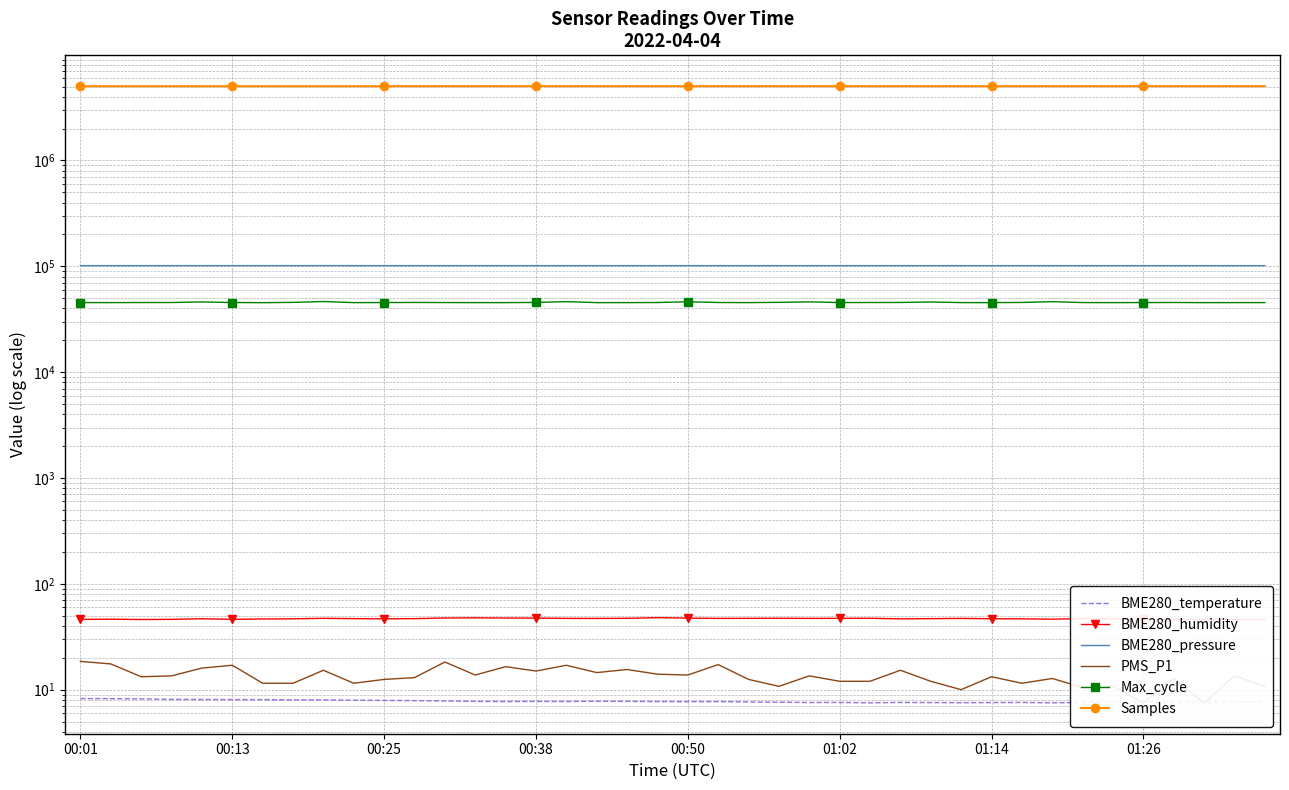

In PMS_P1, how many points are lower than both neighbors (excluding endpoints)?

12